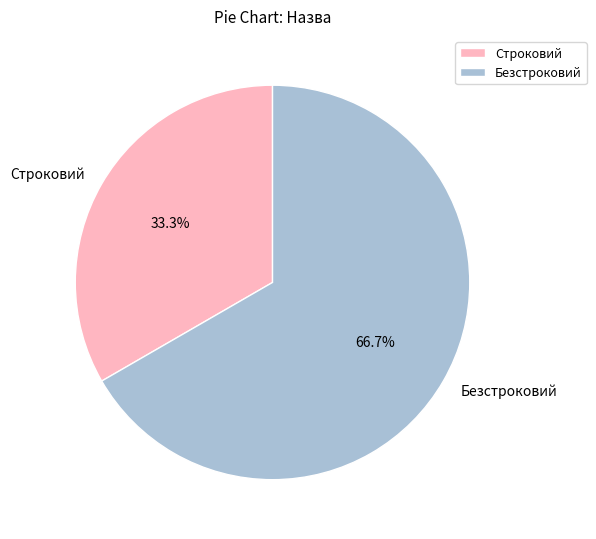

Which slice is the largest?

Безстроковий